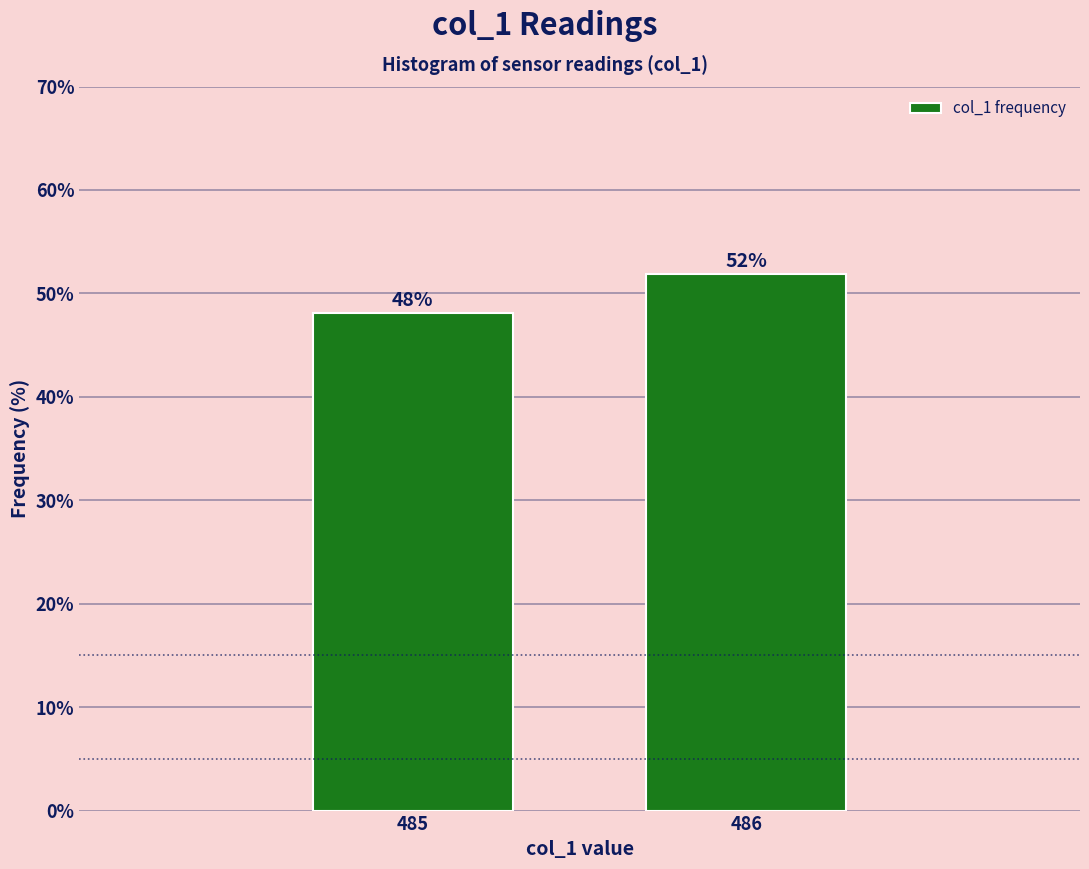

What is the value of the 2nd bar from the left?

51.9